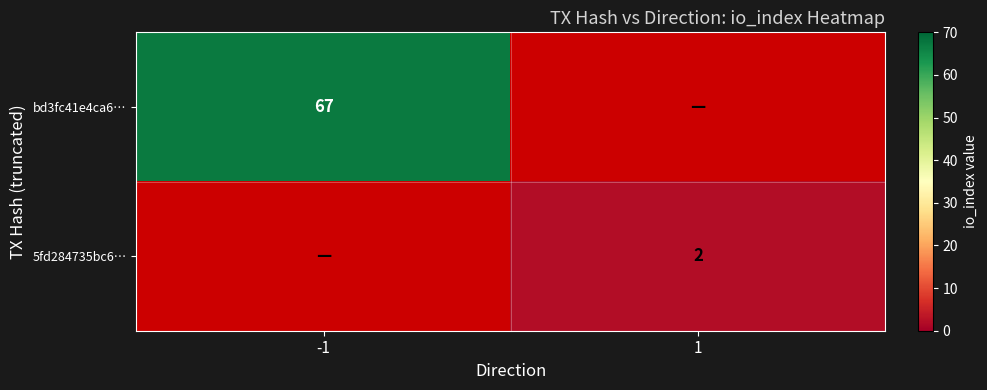

What is the greatest value displayed?

67